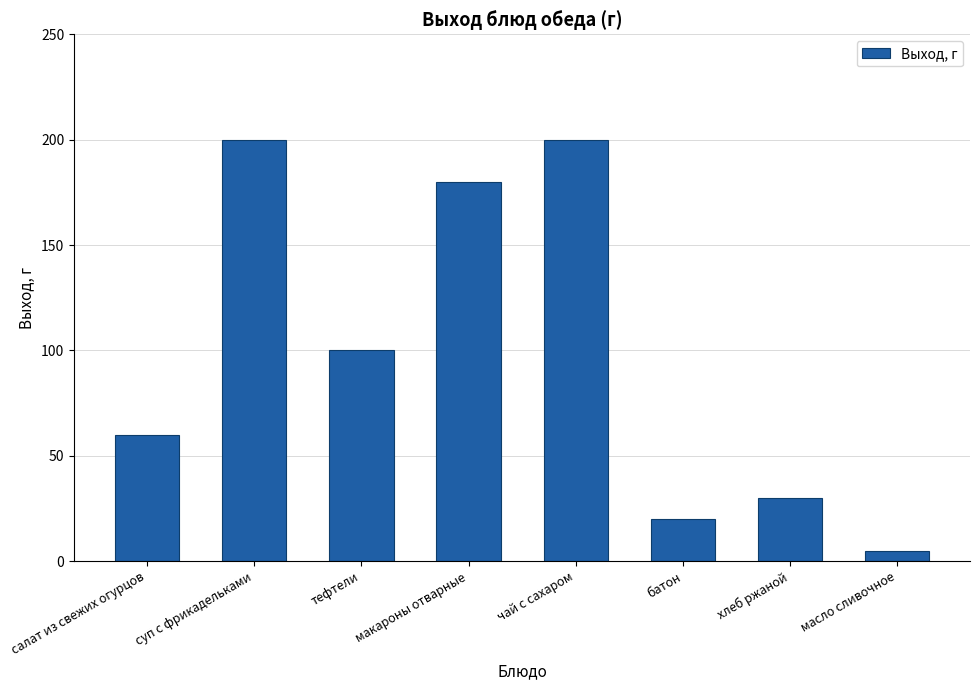

Which category has the lowest value across all series?

масло сливочное